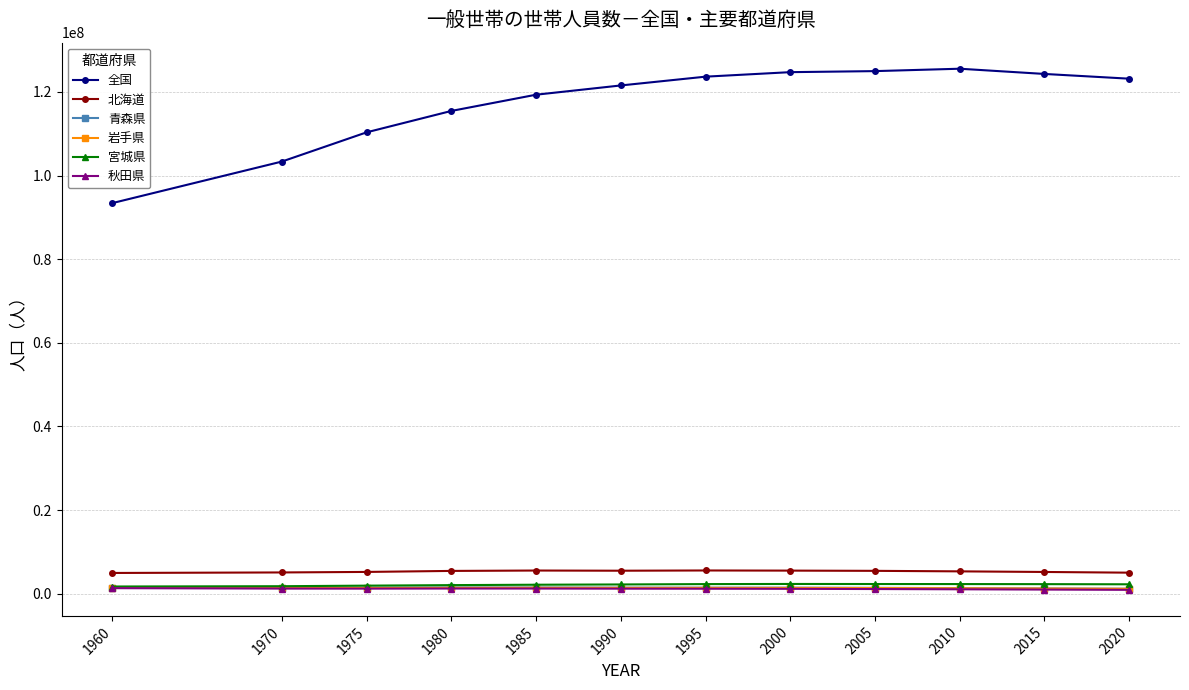

What is the greatest value displayed?

125545603